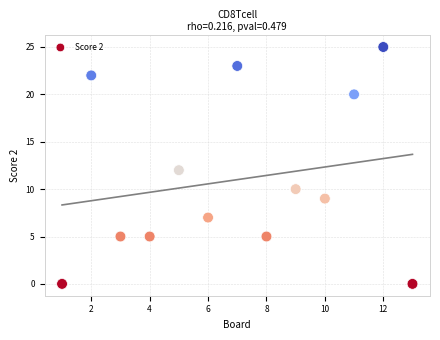

What is the range of X values (max minus min)?

12